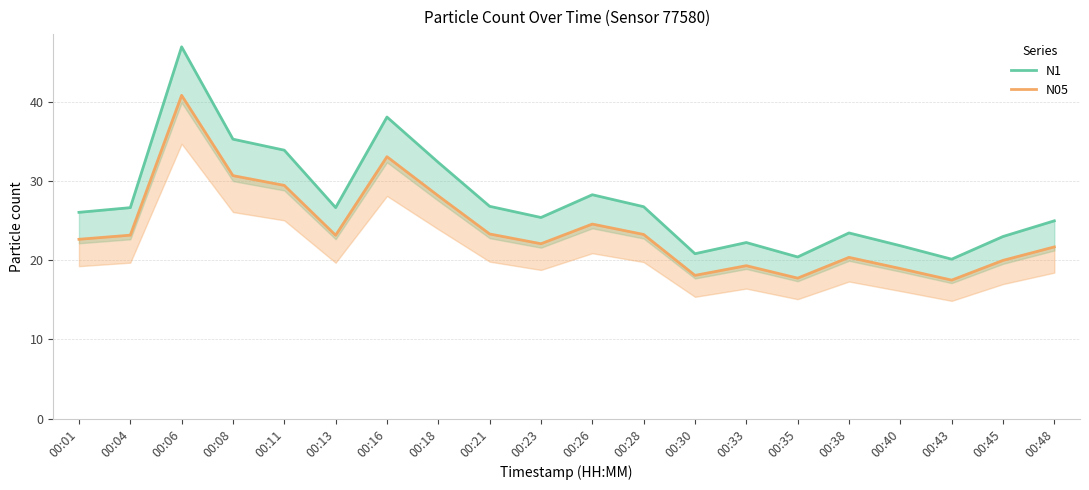

What are all the series names shown in the legend?

N1, N05